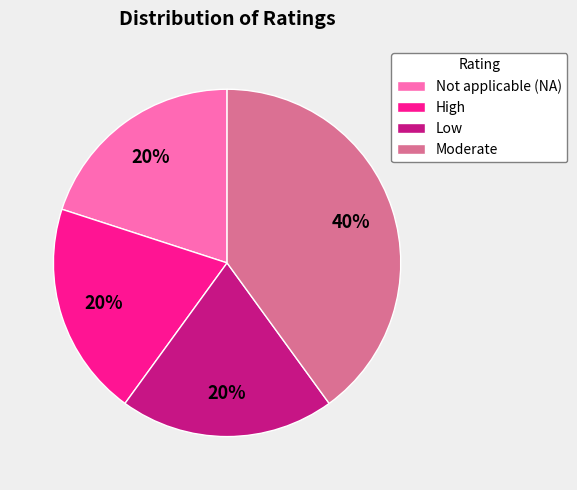

Is there a majority slice in this chart?

No